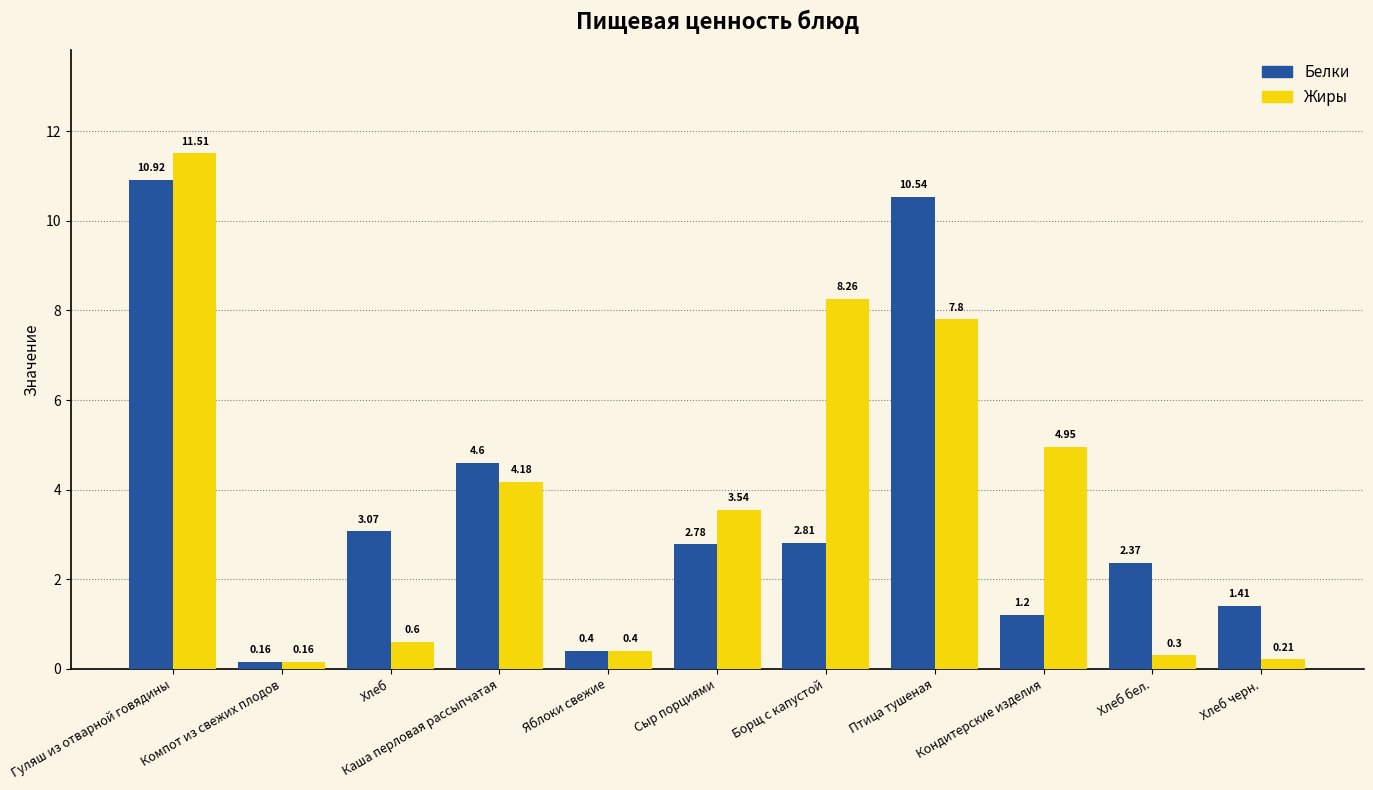

Read the Жиры value at Яблоки свежие.

0.4